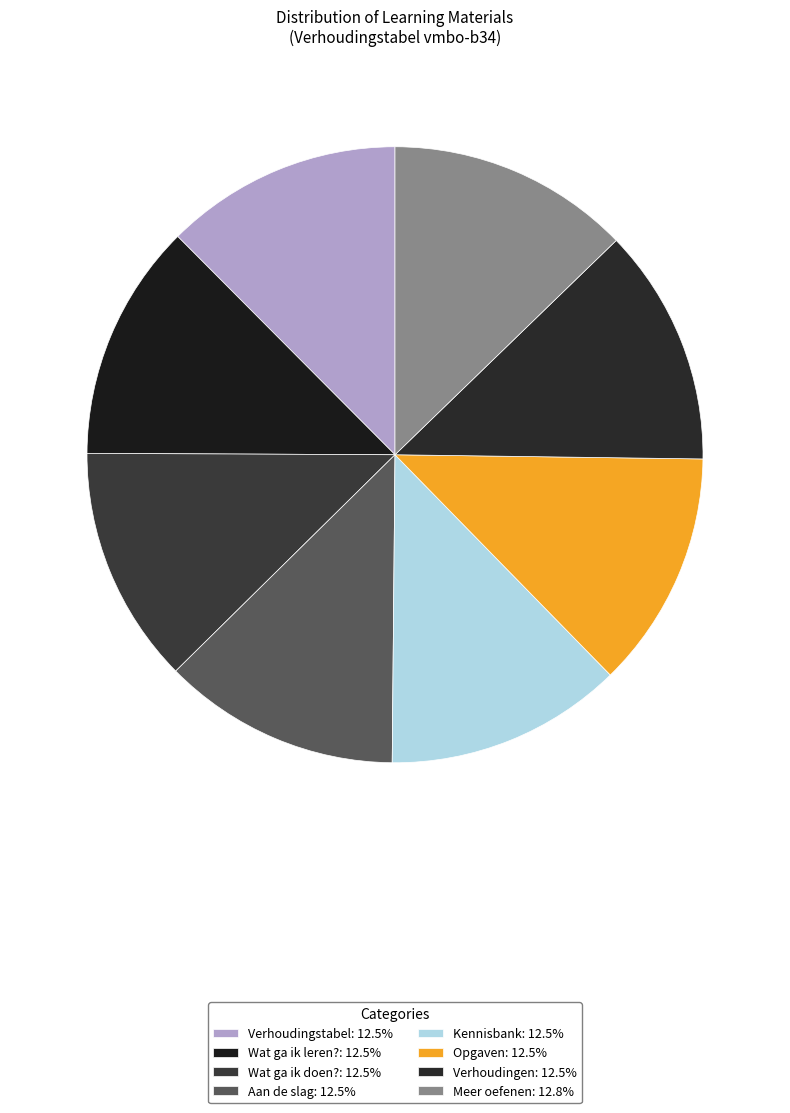

Rank the categories by value from lowest to highest.

Verhoudingstabel, Wat ga ik leren?, Wat ga ik doen?, Aan de slag, Kennisbank, Opgaven, Verhoudingen, Meer oefenen